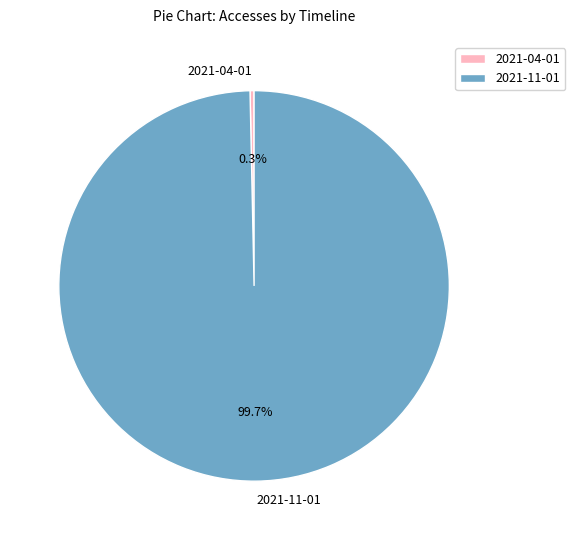

To the nearest percent, what is the difference between the largest and smallest slice percentages?

99%